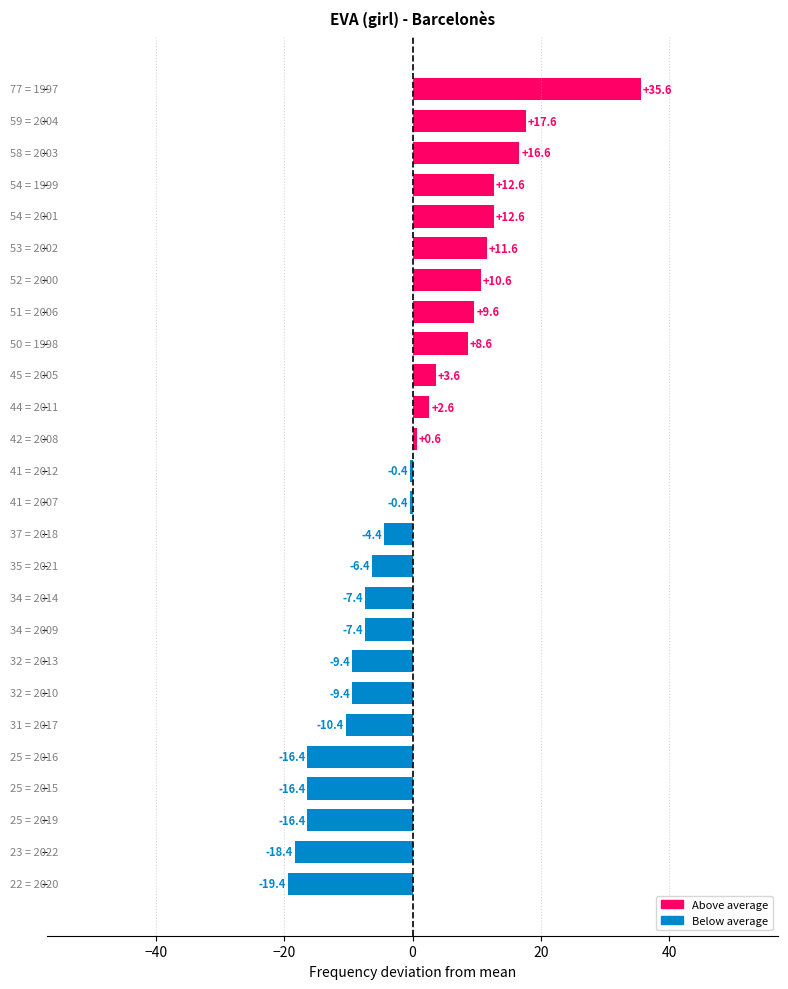

What is the difference between the second highest and second lowest values?

36.0